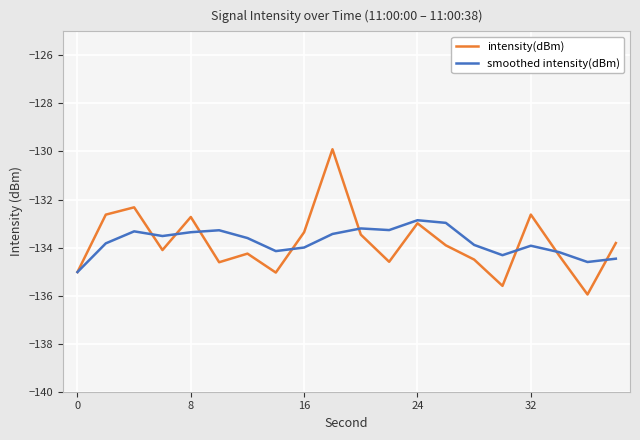

In smoothed intensity(dBm), how many points are higher than both neighbors (excluding endpoints)?

5